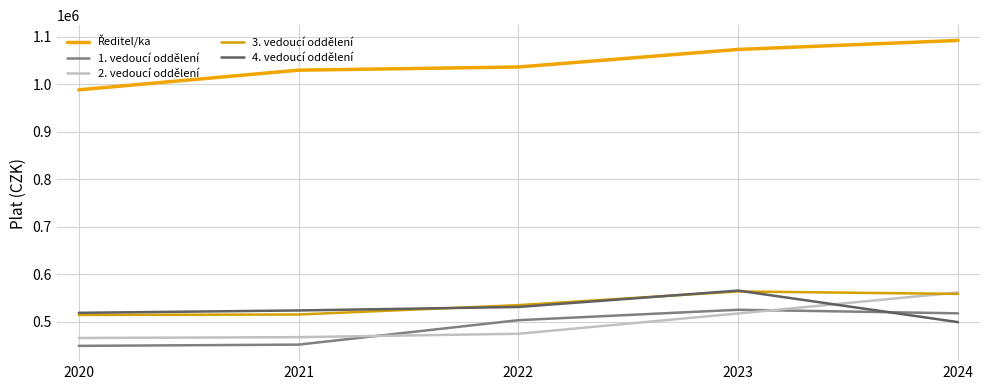

Does the chart display data point markers on the line(s)?

No